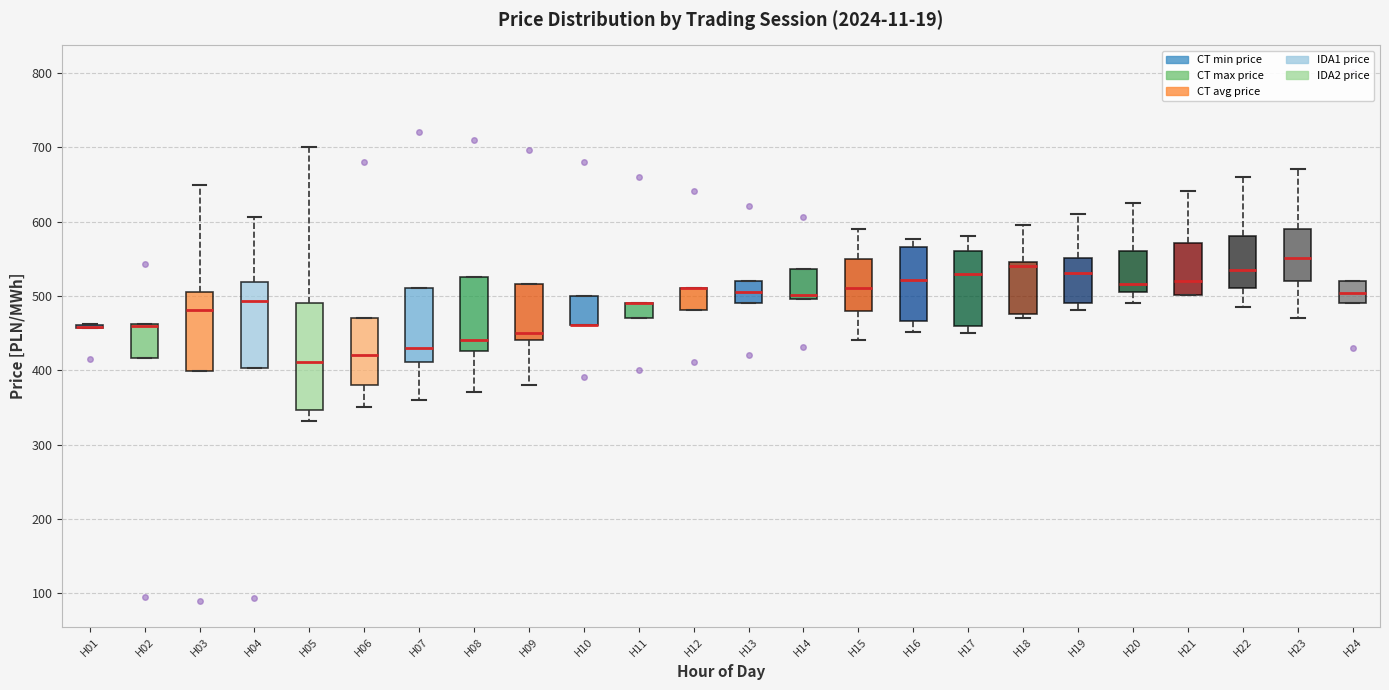

Comparing the boxes themselves (not the whiskers), which one is the tallest?

H05